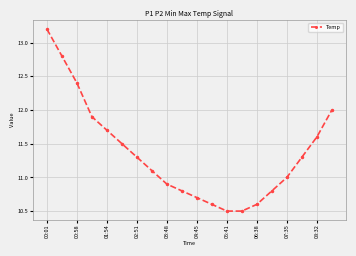

What is the difference between the second highest and second lowest values?

2.3